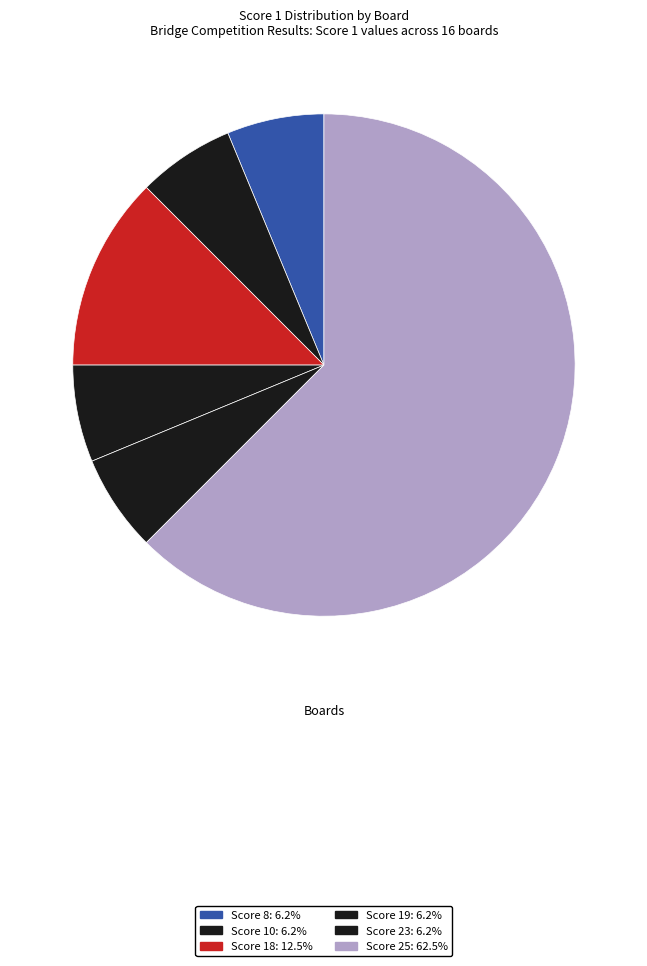

Rank the categories by value from highest to lowest.

Board 1 (25), Board 2 (25), Board 3 (25), Board 4 (25), Board 5 (25), Board 6 (25), Board 9 (25), Board 10 (25), Board 13 (25), Board 15 (25), Board 8 (23), Board 14 (19), Board 7 (18), Board 11 (18), Board 12 (10), Board 16 (8)